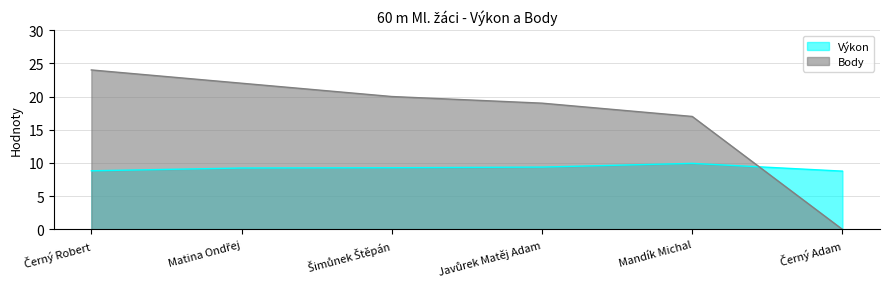

List the series in order of their overall mean, lowest first.

Výkon, Body